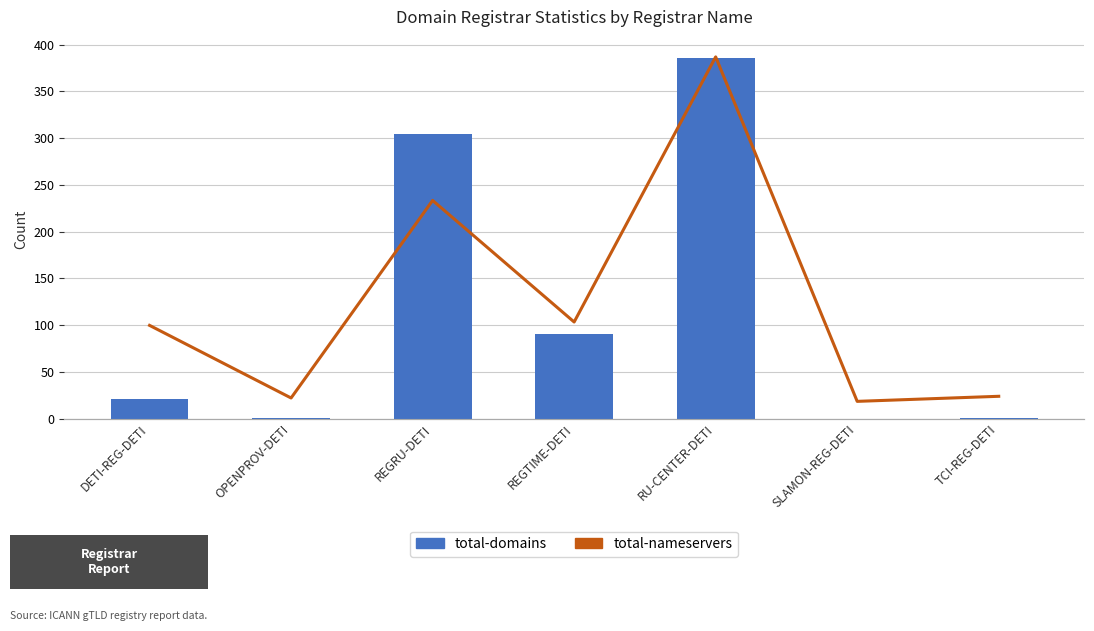

Between REGRU-DETI and RU-CENTER-DETI, which series saw the biggest shift?

total-nameservers